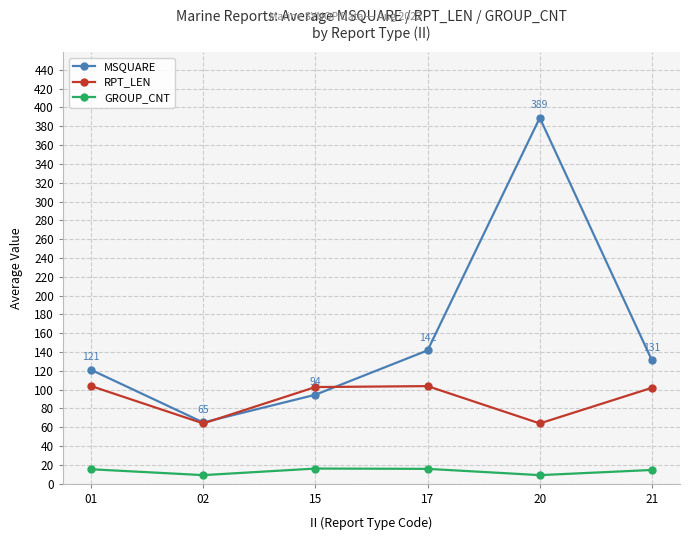

Is the value of GROUP_CNT at 21 greater than the value of MSQUARE at 21?

No